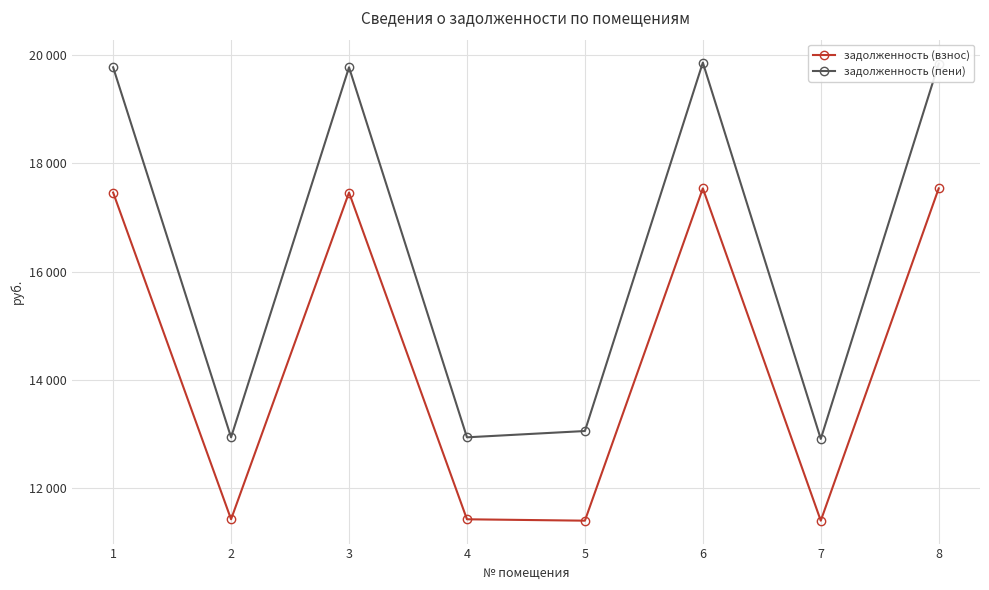

What is the minimum value for задолженность (взнос)?

11401.9